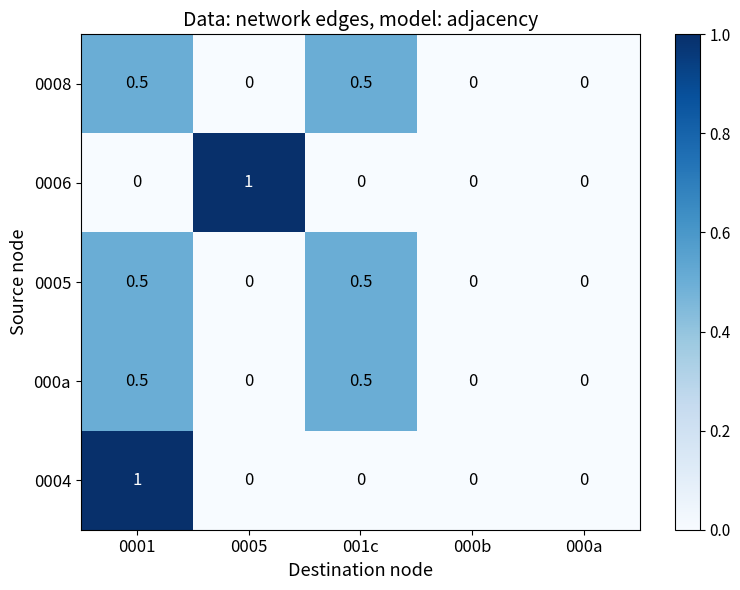

What is the total value across all series at 001c?

1.5